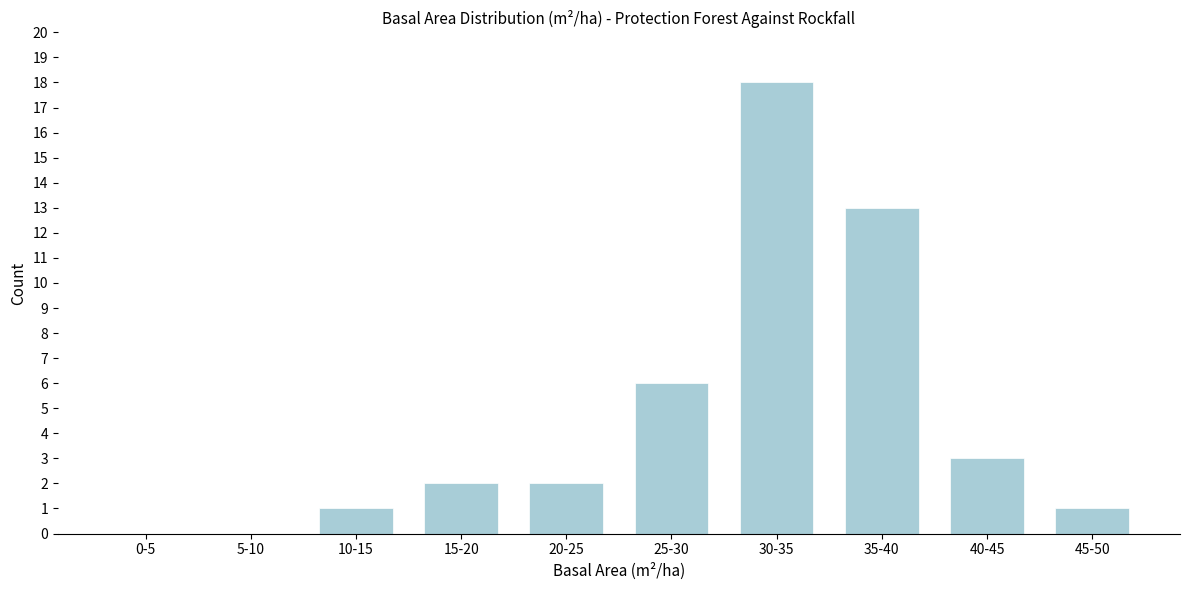

Reading left to right, list all the values displayed in this chart.

0-5=0	5-10=0	10-15=1	15-20=2	20-25=2	25-30=6	30-35=18	35-40=13	40-45=3	45-50=1